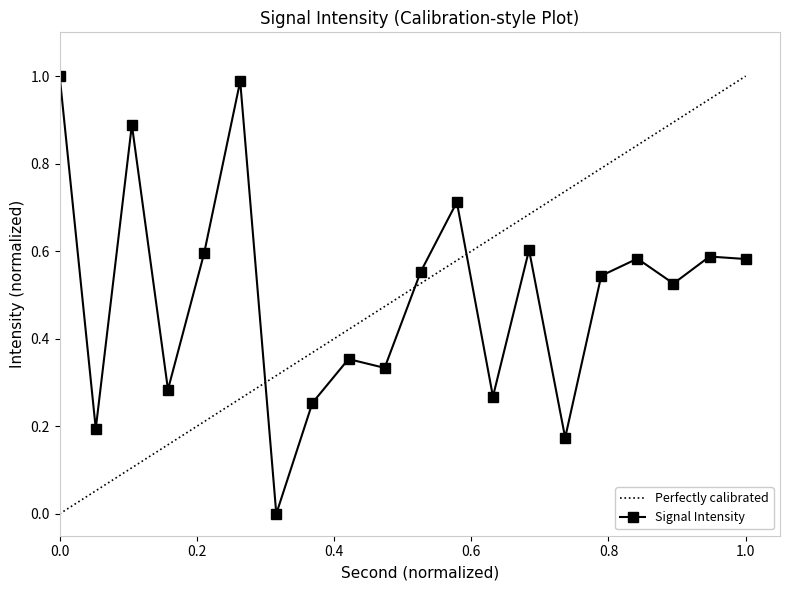

True or false: Perfectly calibrated has more than 0 points higher than both neighbors.

False